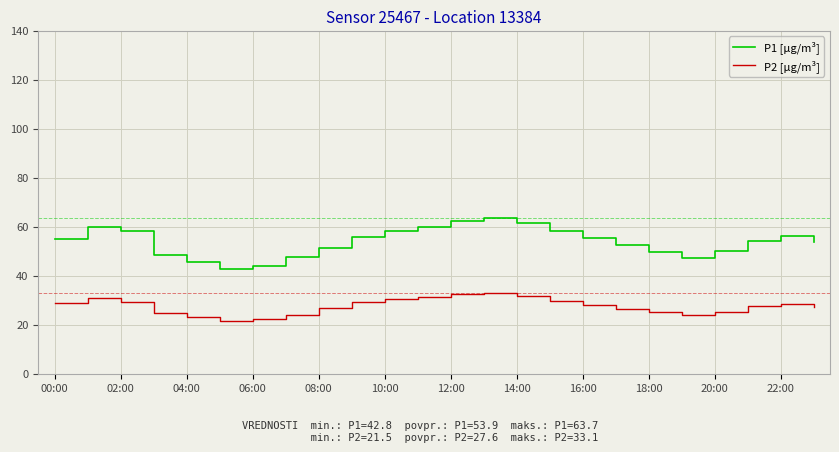

At how many categories does at least one series exceed 42?

24